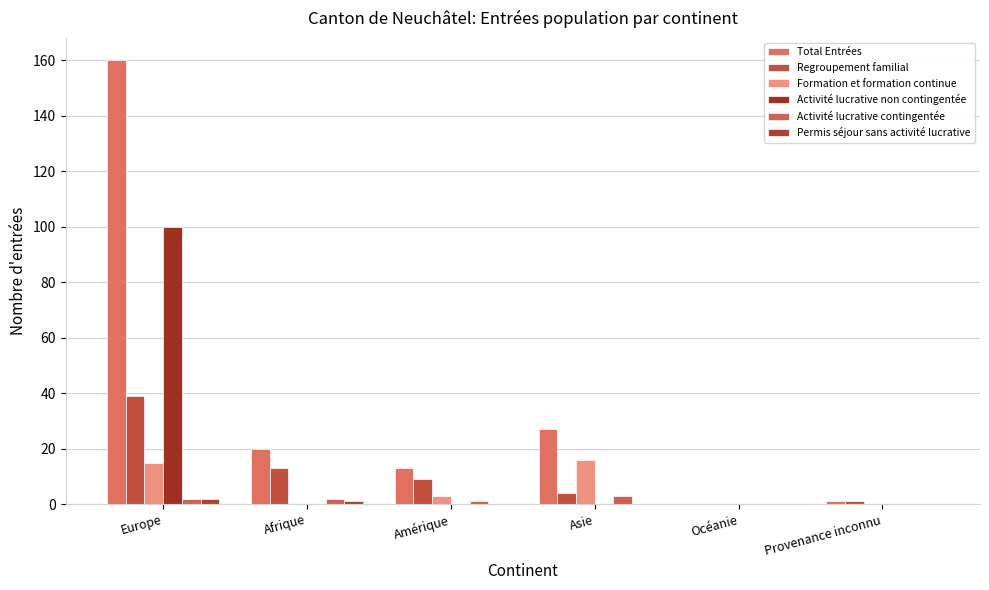

What is the average value of the Total Entrées series?

37